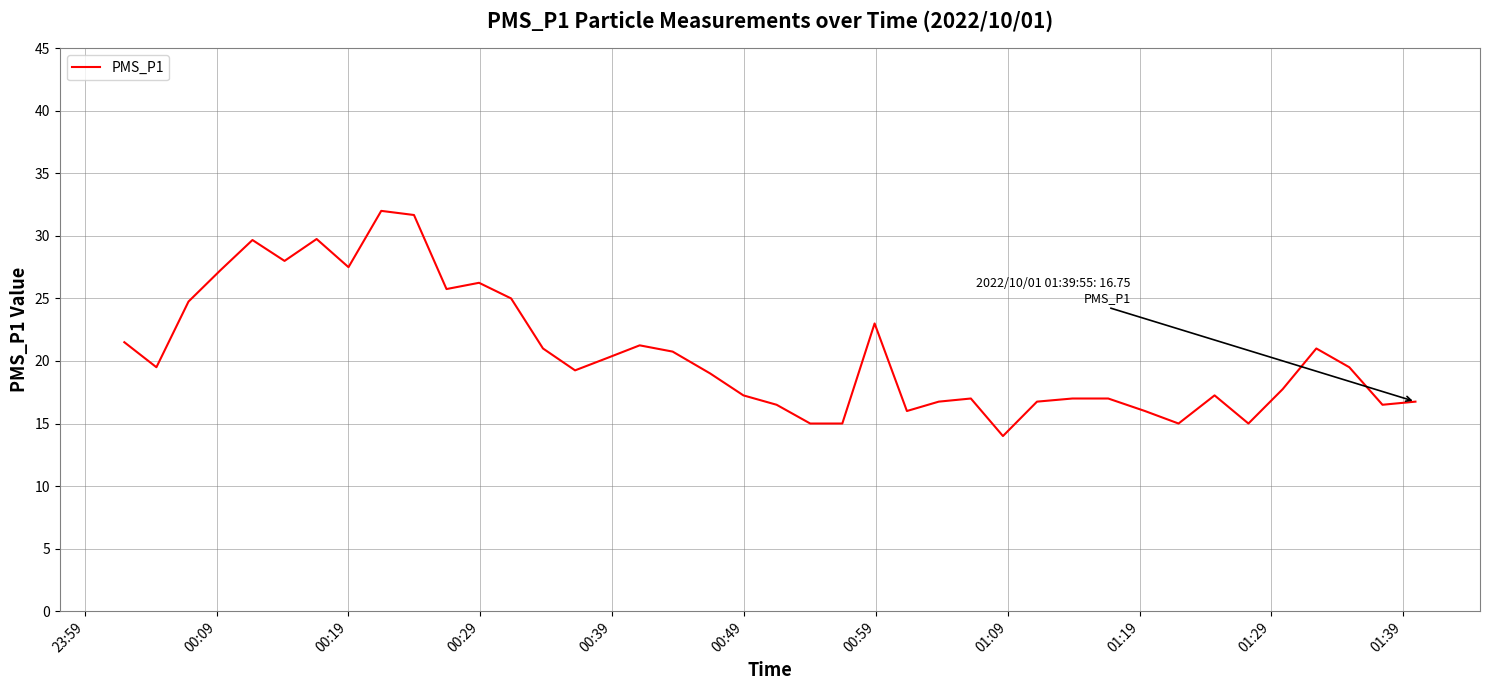

Count the number of data series in this chart.

1